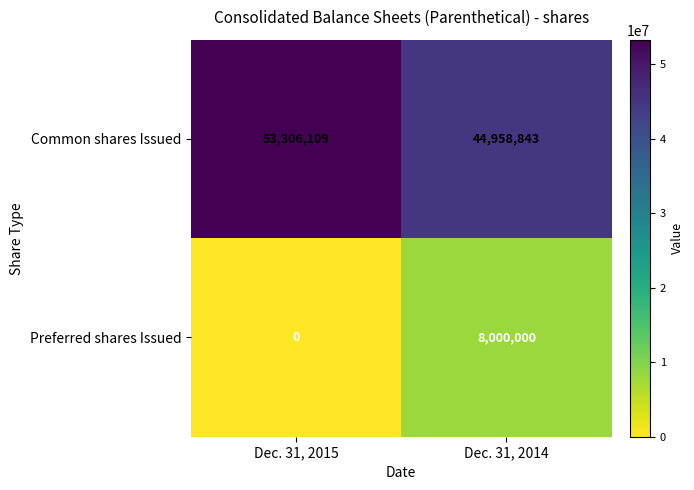

Reading left to right, extract all data points from this chart.

Common shares Issued: 53306109	44958843
Preferred shares Issued: 0	8000000